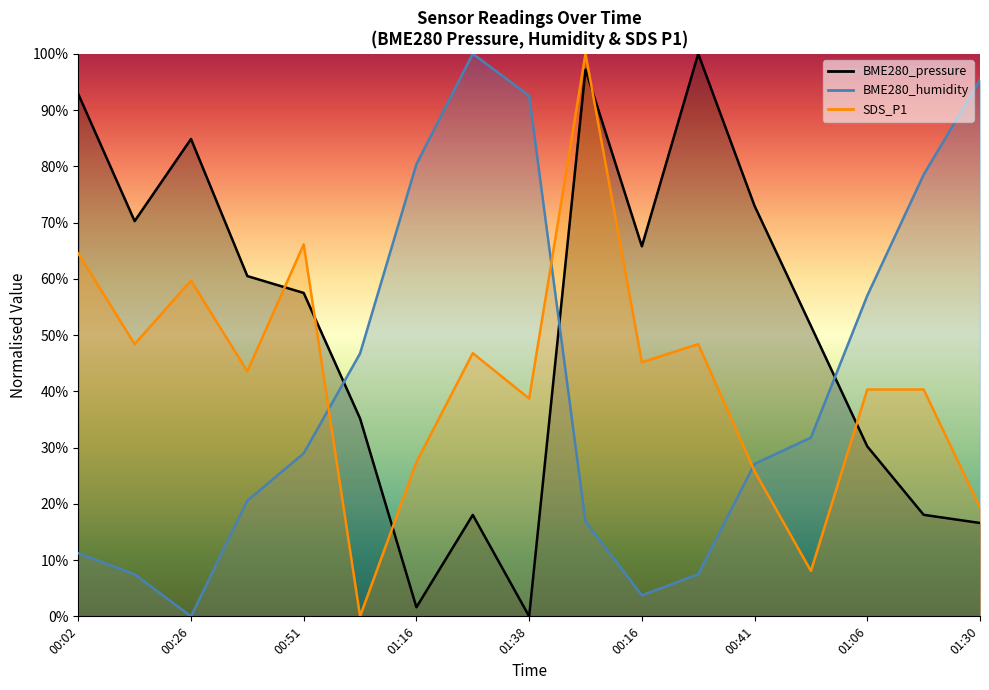

What is the average value of the BME280_pressure series?

51.4